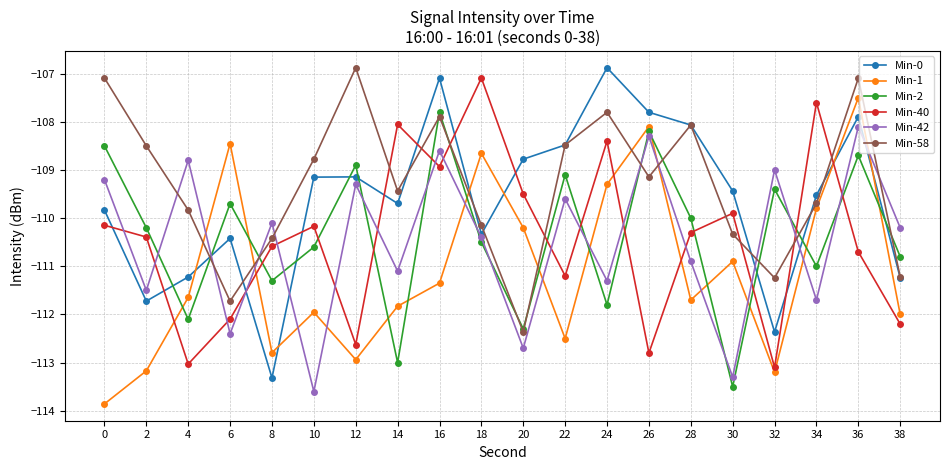

True or false: Min-2 and Min-1 intersect in this chart.

True